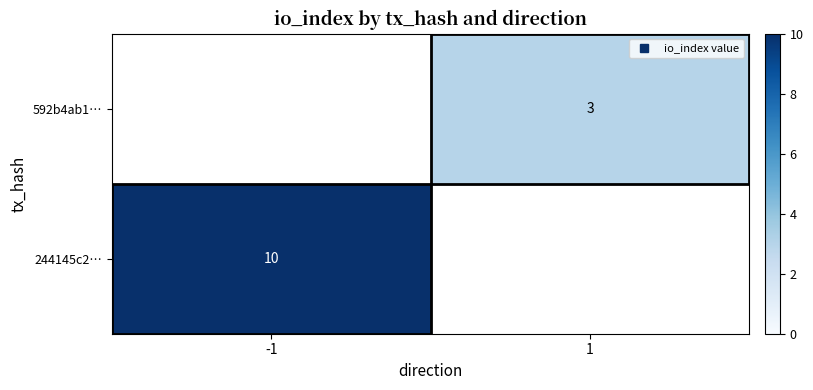

At how many categories does at least one series exceed 7?

1